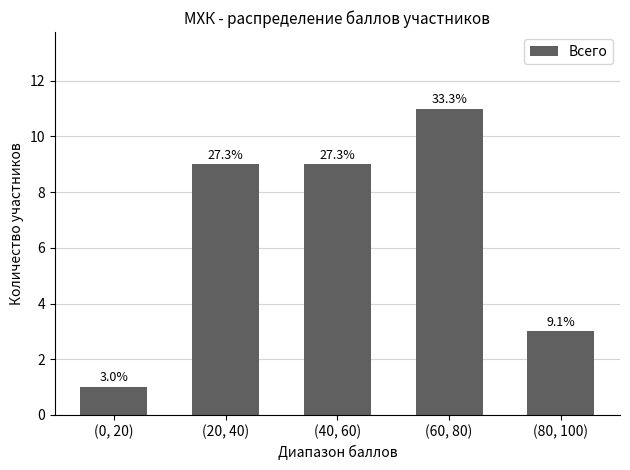

Is it true that the value at (20, 40) is 14?

False